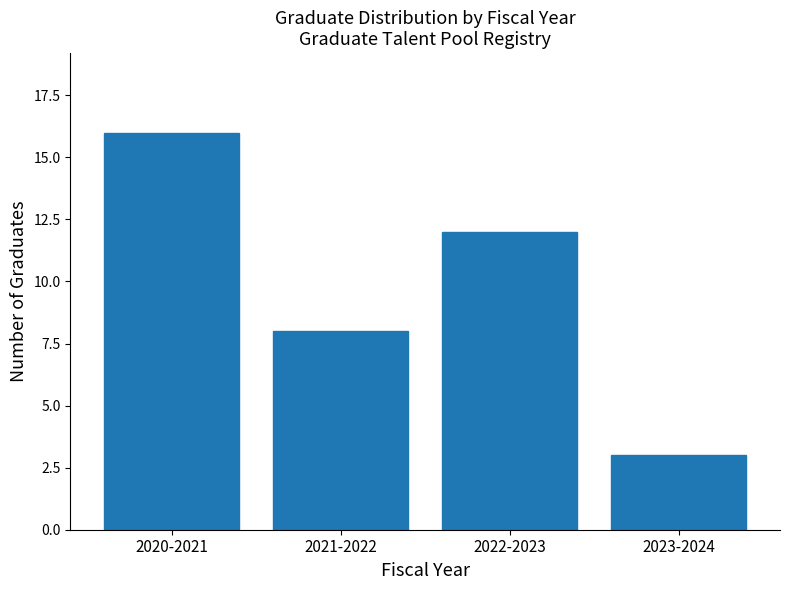

Reading right to left, what are all the values shown in this chart?

3	12	8	16